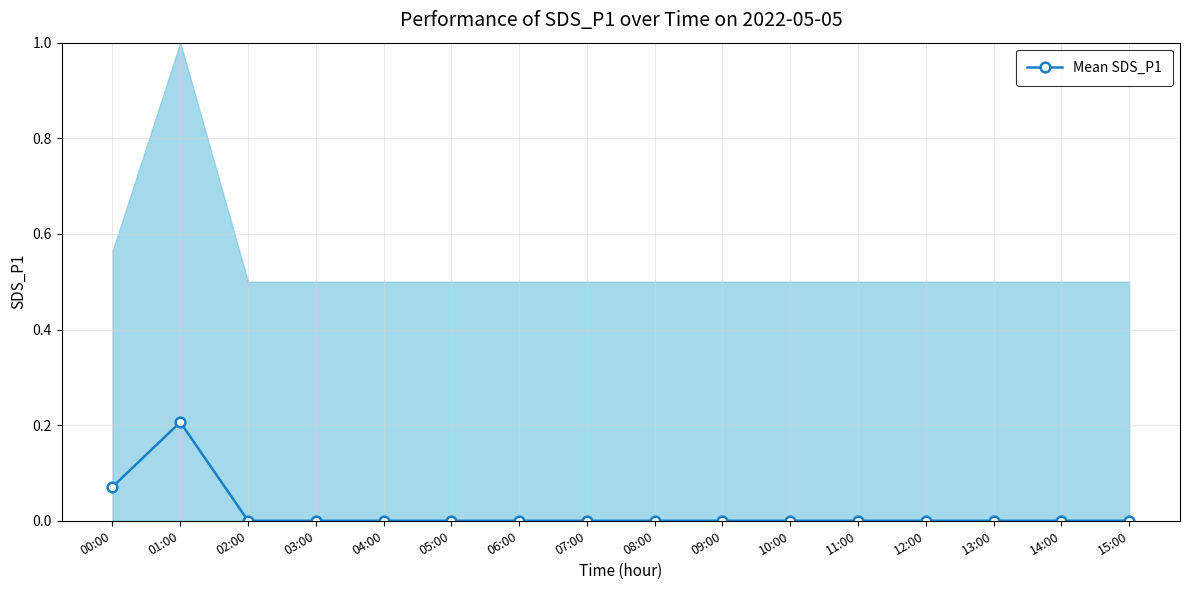

How many values are above zero?

2